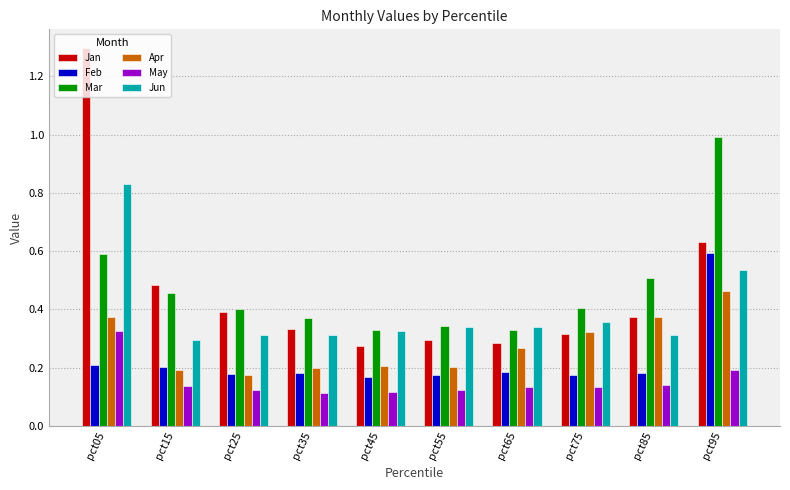

Are the bars horizontal?

No